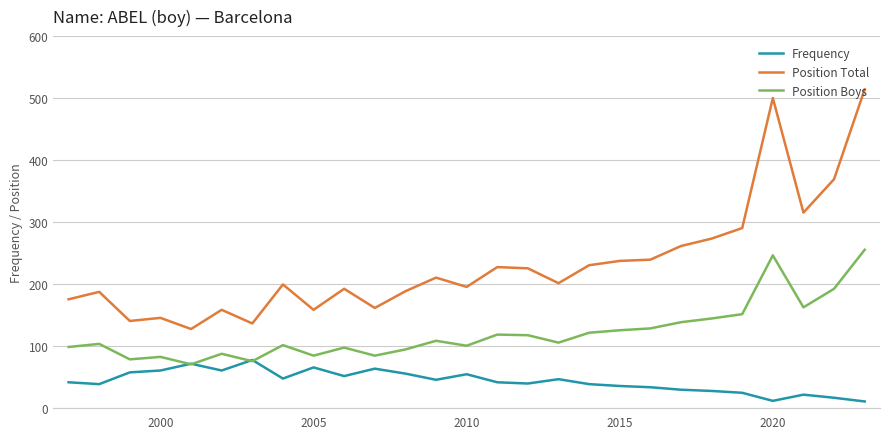

Rank the series by their average value, from highest to lowest.

Position Total, Position Boys, Frequency